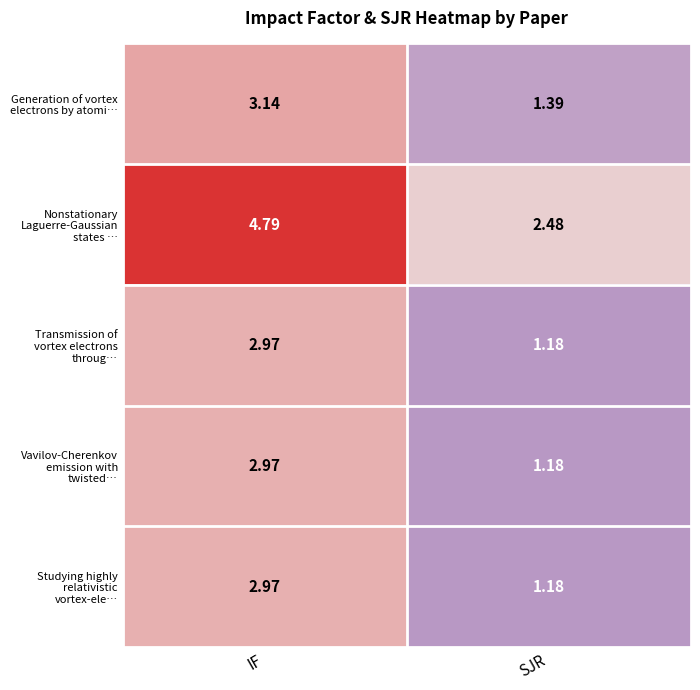

Where does the Nonstationary Laguerre-Gaussian states … series first go above 4?

IF